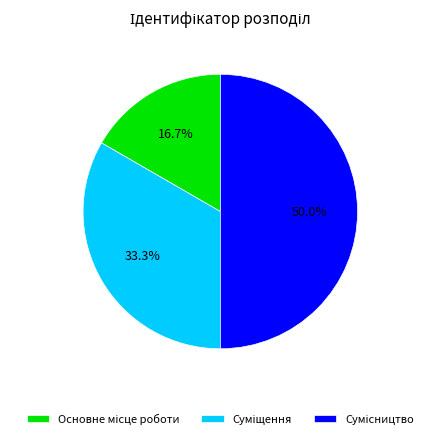

What is the largest slice in the pie chart?

Сумісництво